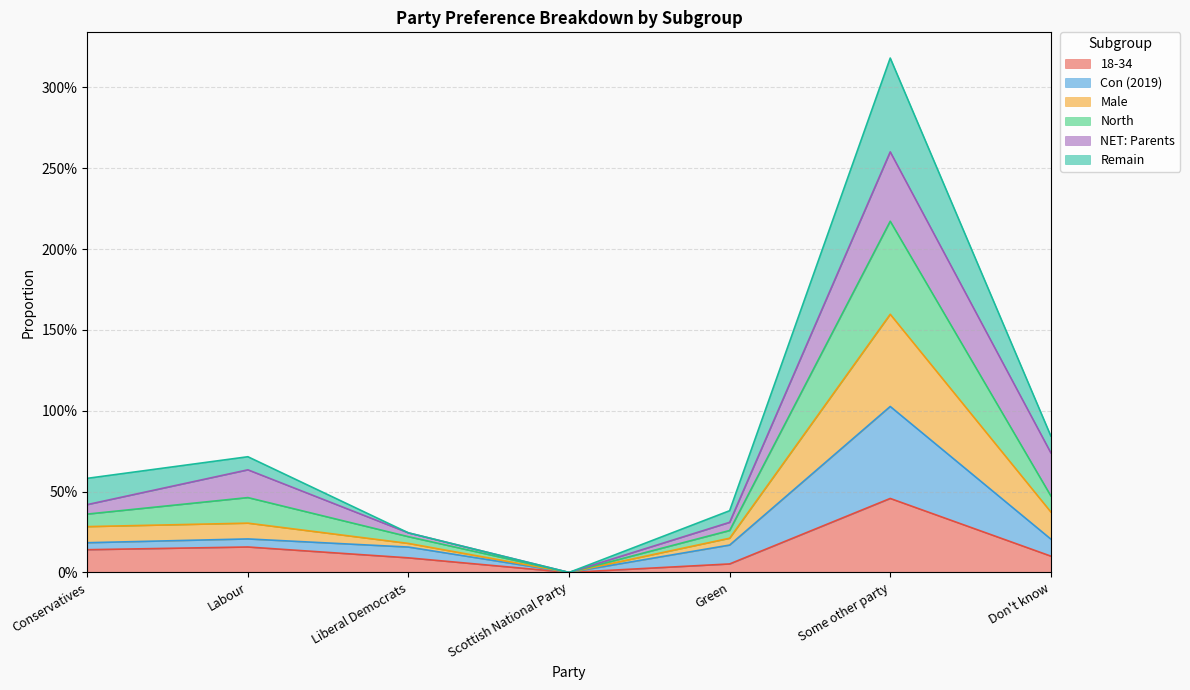

What is the difference between the highest and lowest values at Conservatives?

0.4